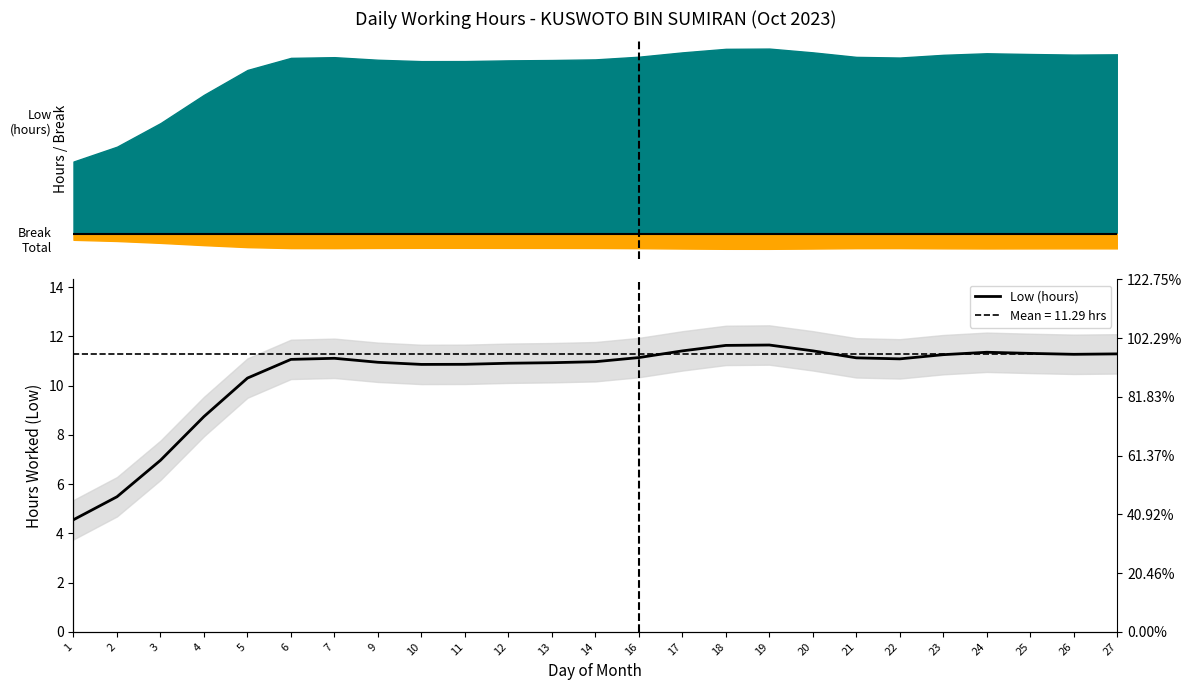

List the labels in order of value, smallest first.

1, 2, 3, 4, 5, 10, 11, 12, 13, 9, 14, 6, 22, 7, 21, 16, 23, 26, 27, 25, 24, 17, 20, 18, 19